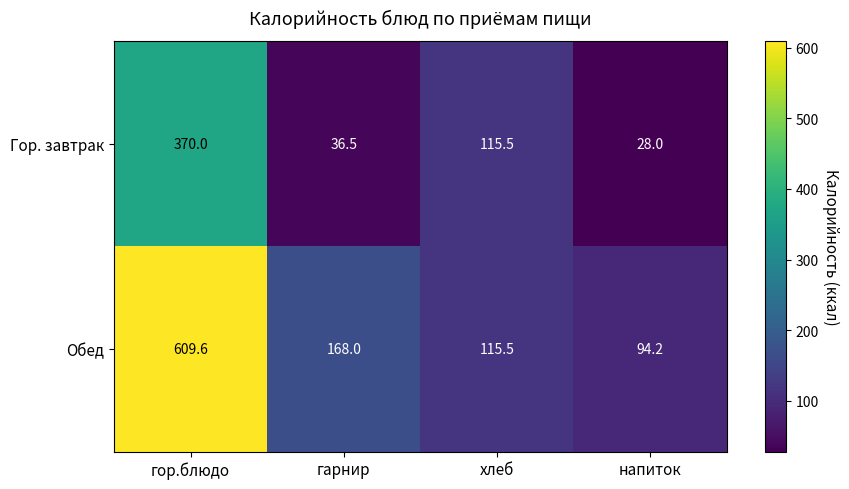

Which series changed the most between гор.блюдо and напиток?

Обед